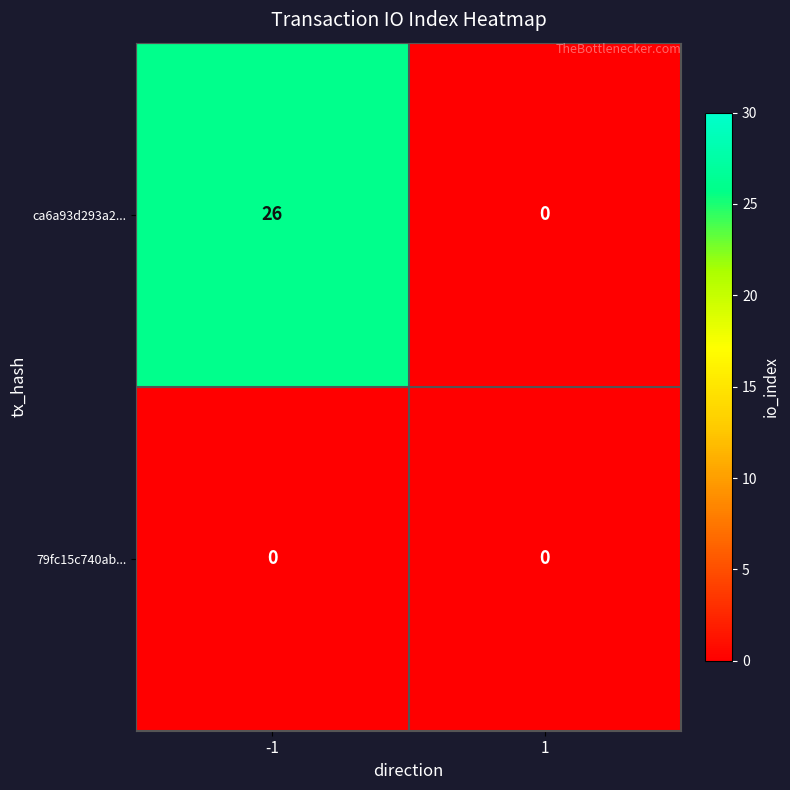

List the series in order of their overall mean, lowest first.

79fc15c740ab..., ca6a93d293a2...